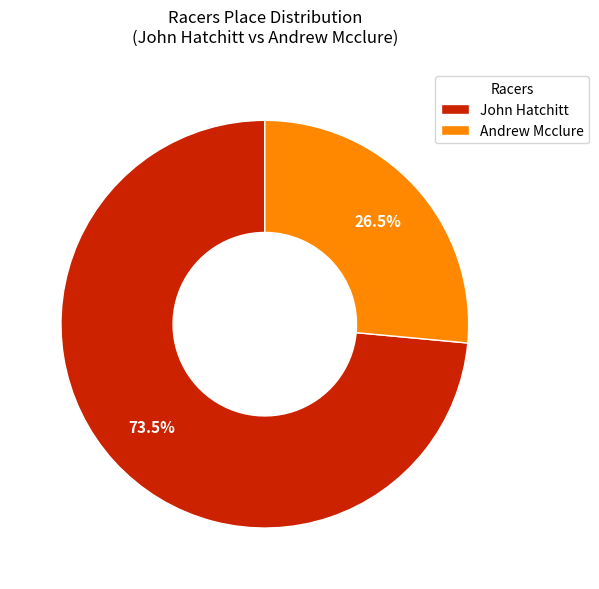

Which slice is the largest?

John Hatchitt